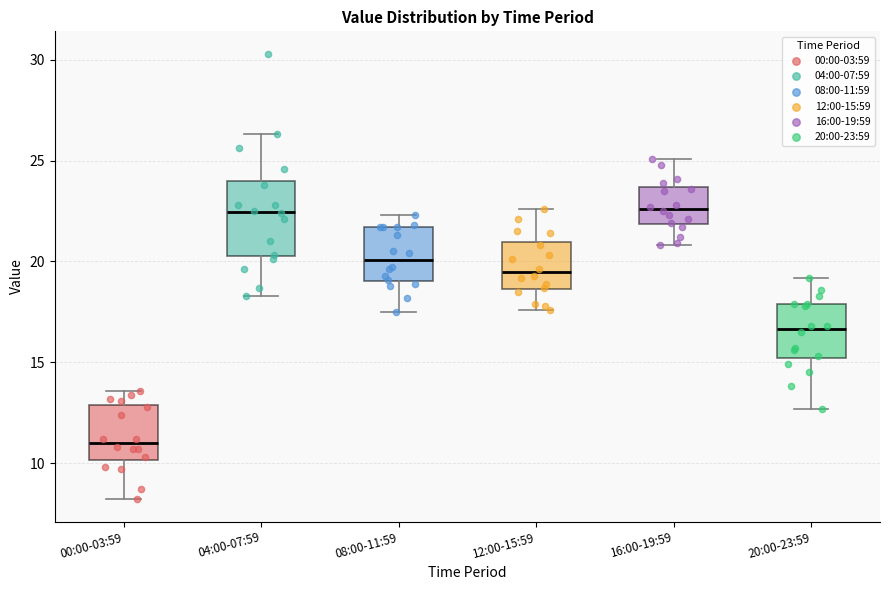

Reading left to right, transcribe this box plot: for each box, give where its median line is, the range the box spans, and where its two whiskers end, as read against the y-axis. The values are not printed on the chart, so give them approximately, as read against the axis.

00:00-03:59: median 11.0, box 10.0 to 13.0, whiskers 8.0 to 13.5
04:00-07:59: median 22.5, box 20.5 to 24.0, whiskers 18.5 to 26.5
08:00-11:59: median 20.0, box 19.0 to 21.5, whiskers 17.5 to 22.5
12:00-15:59: median 19.5, box 18.5 to 21.0, whiskers 17.5 to 22.5
16:00-19:59: median 22.5, box 22.0 to 23.5, whiskers 21.0 to 25.0
20:00-23:59: median 16.5, box 15.0 to 18.0, whiskers 12.5 to 19.0